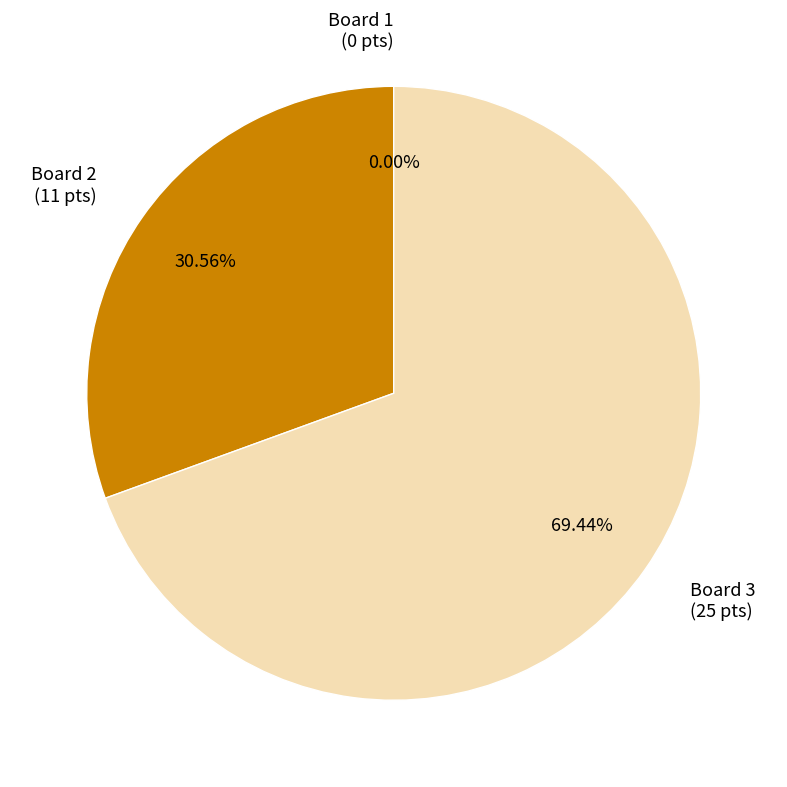

Does any single category account for the majority?

Yes